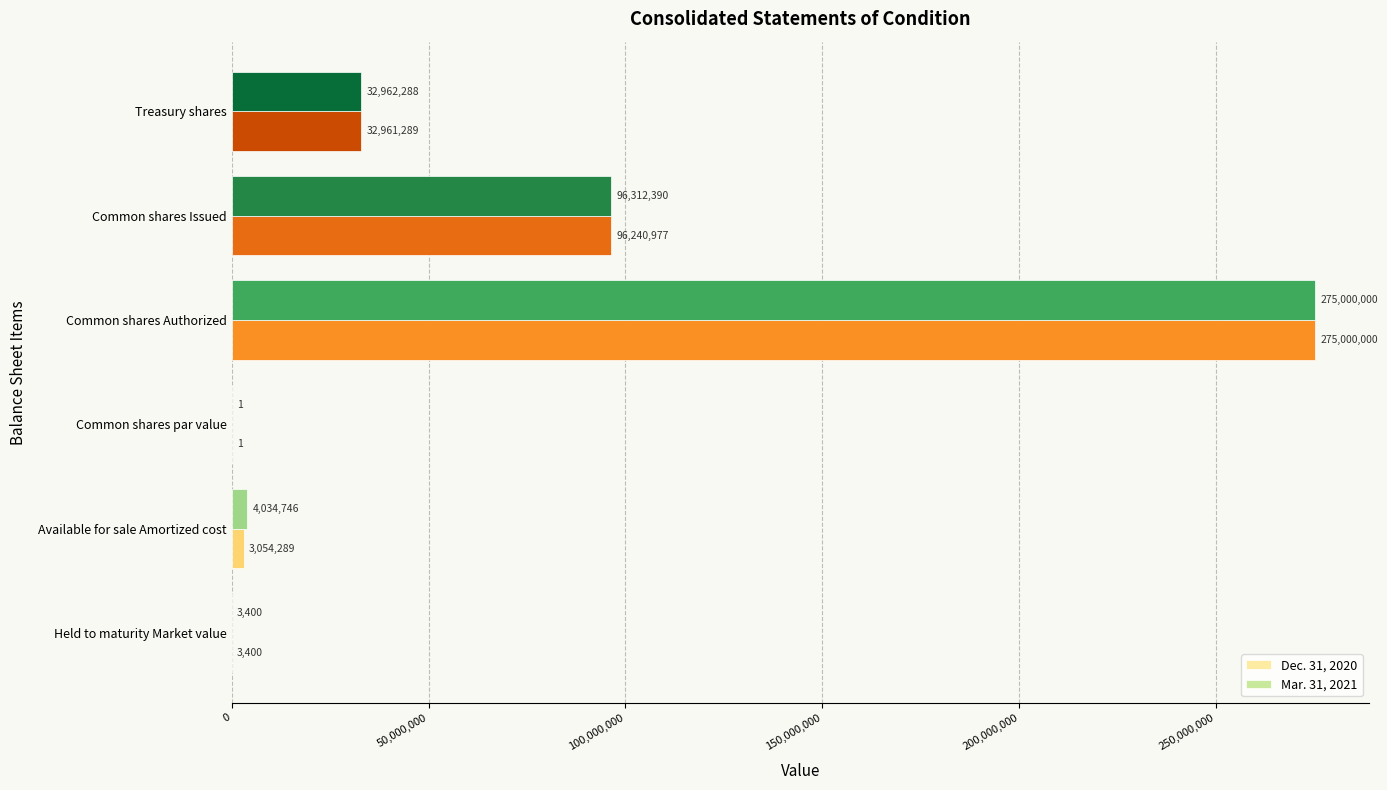

Is it true that Dec. 31, 2020 equals 96240977 at Common shares Issued?

True